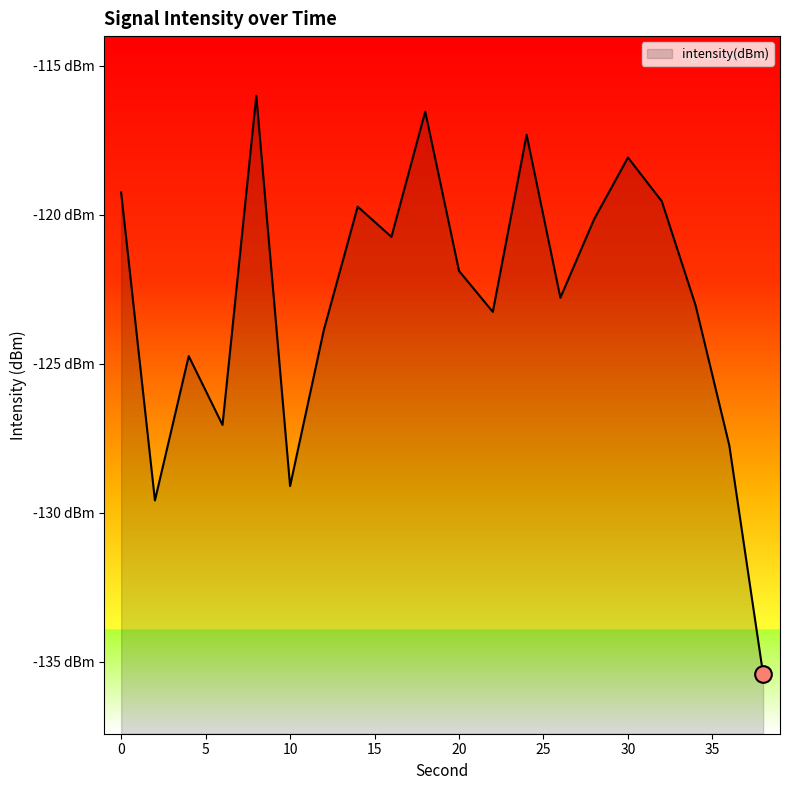

How many points are lower than both their immediate neighbors (excluding endpoints)?

6